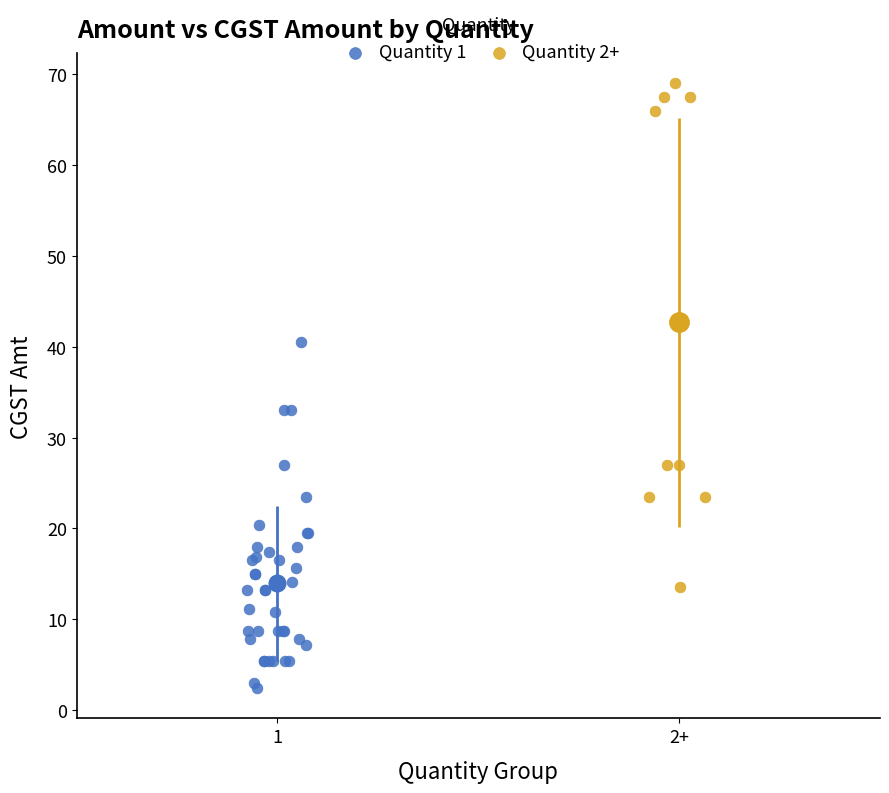

Which series has the widest spread of Y values?

Quantity 2+